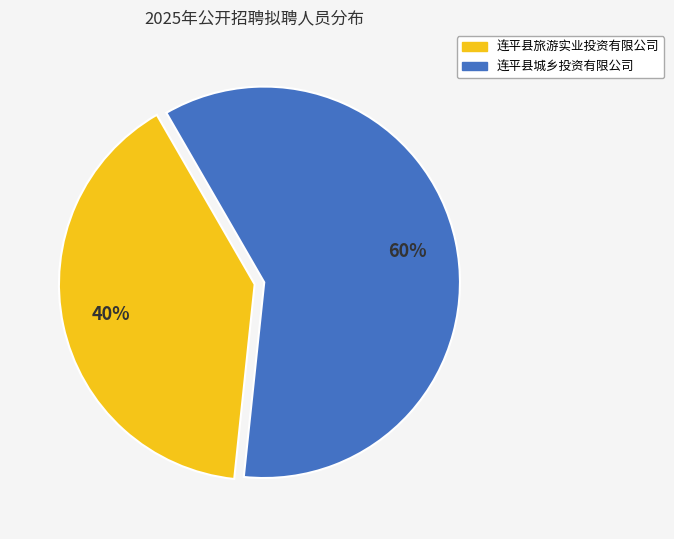

How many slices are in this pie chart?

2